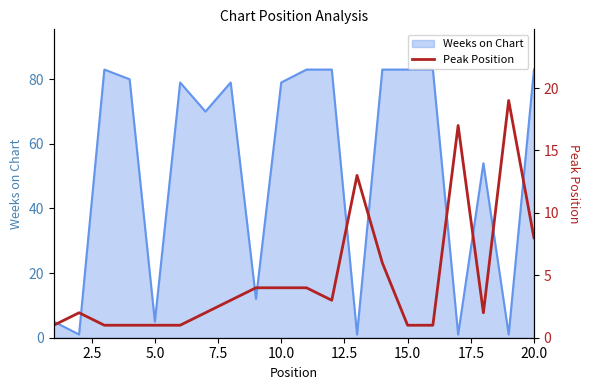

What is the maximum value for Weeks on Chart?

83